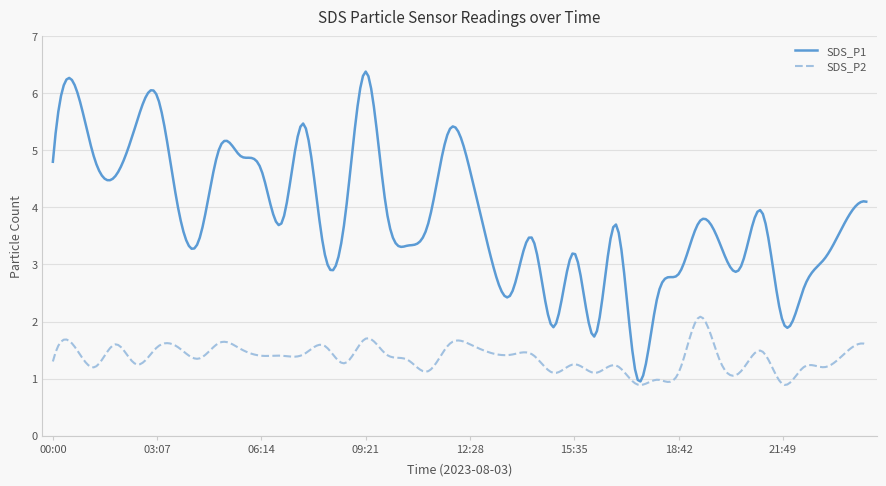

Rank the series by their maximum value, from highest to lowest.

SDS_P1, SDS_P2